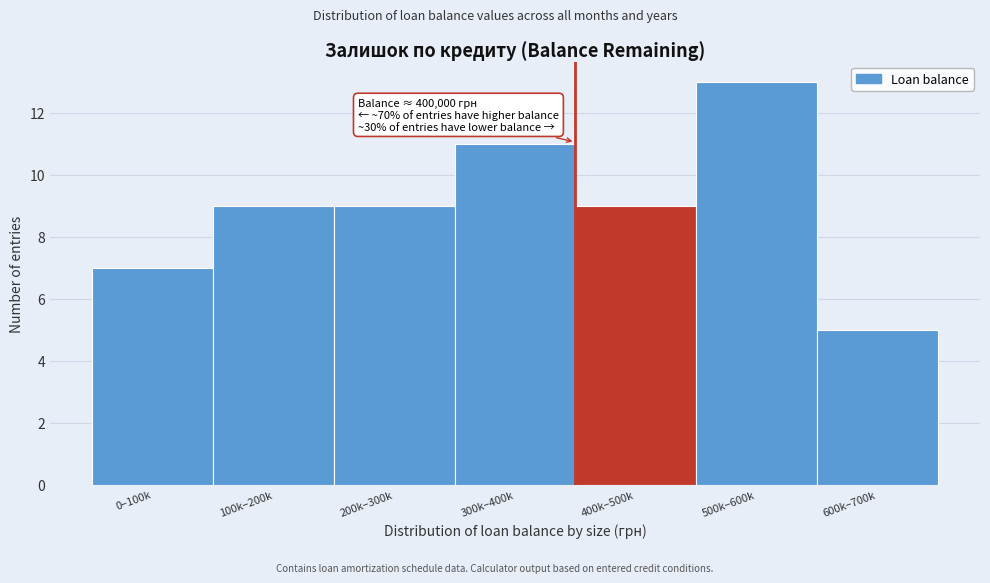

Reading left to right, what are all the values shown in this chart?

0–100k=7	100k–200k=9	200k–300k=9	300k–400k=11	400k–500k=9	500k–600k=13	600k–700k=5